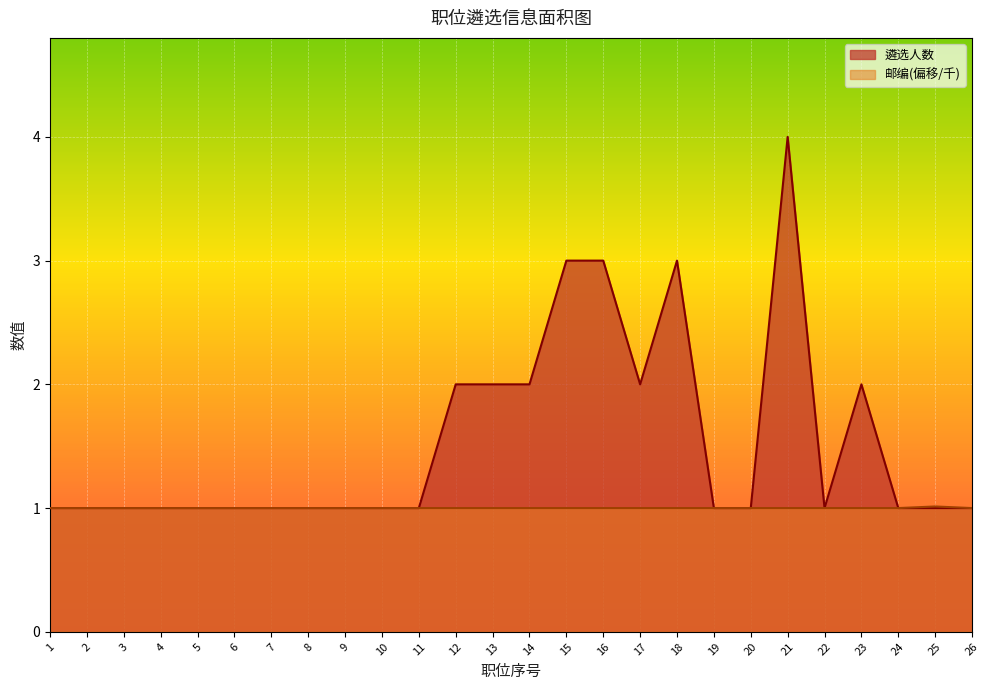

At 12, list the series in order from smallest to largest.

邮编(偏移/千), 遴选人数